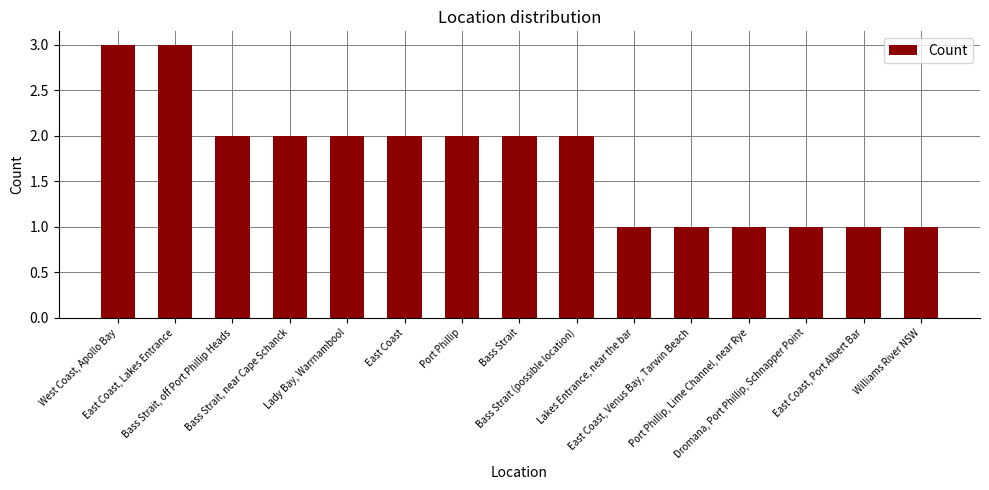

What is the greatest value displayed?

3